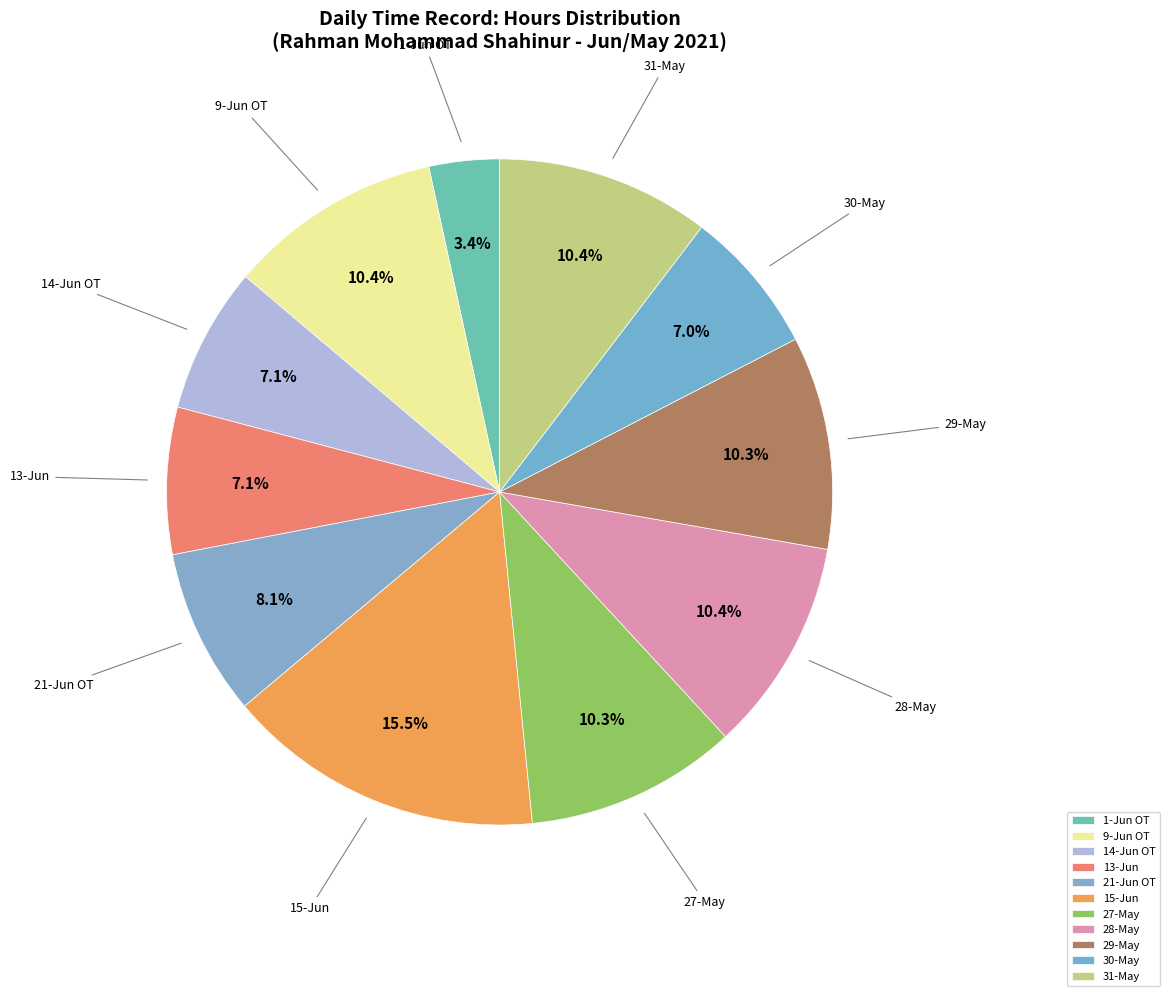

Rank the categories by value from highest to lowest.

15-Jun, 9-Jun OT, 28-May, 31-May, 29-May, 27-May, 21-Jun OT, 13-Jun, 14-Jun OT, 30-May, 1-Jun OT